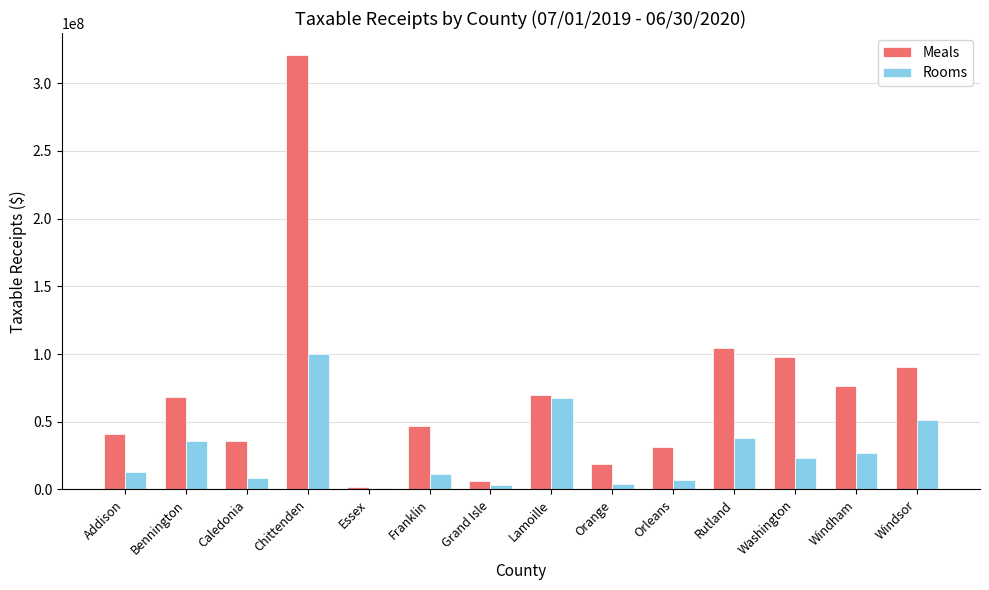

At how many categories does at least one series exceed 229150620?

1